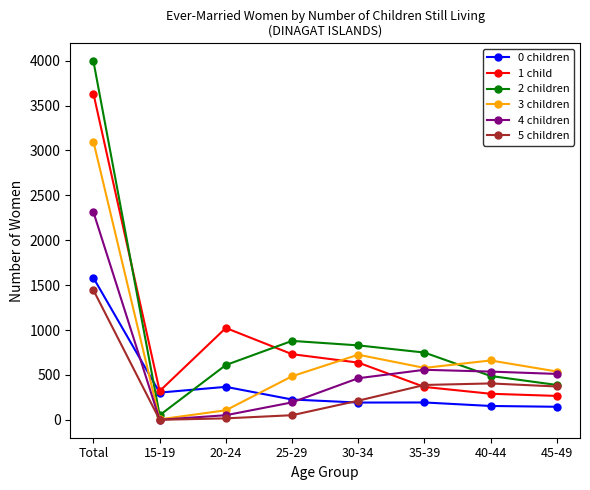

What is the value of the 4 children point at the 4th from the left?

194